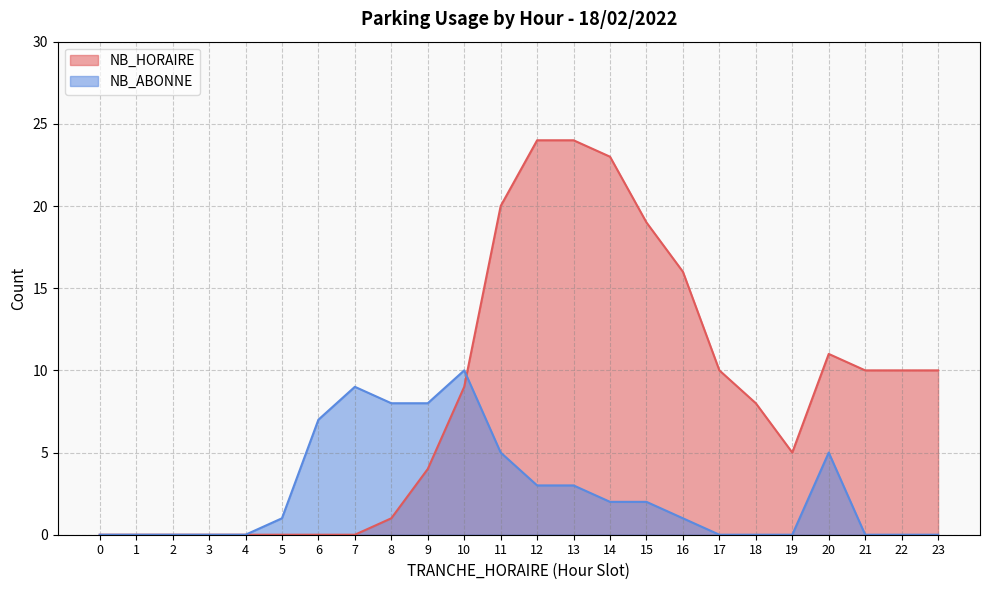

In NB_HORAIRE, how many points are higher than both neighbors (excluding endpoints)?

1